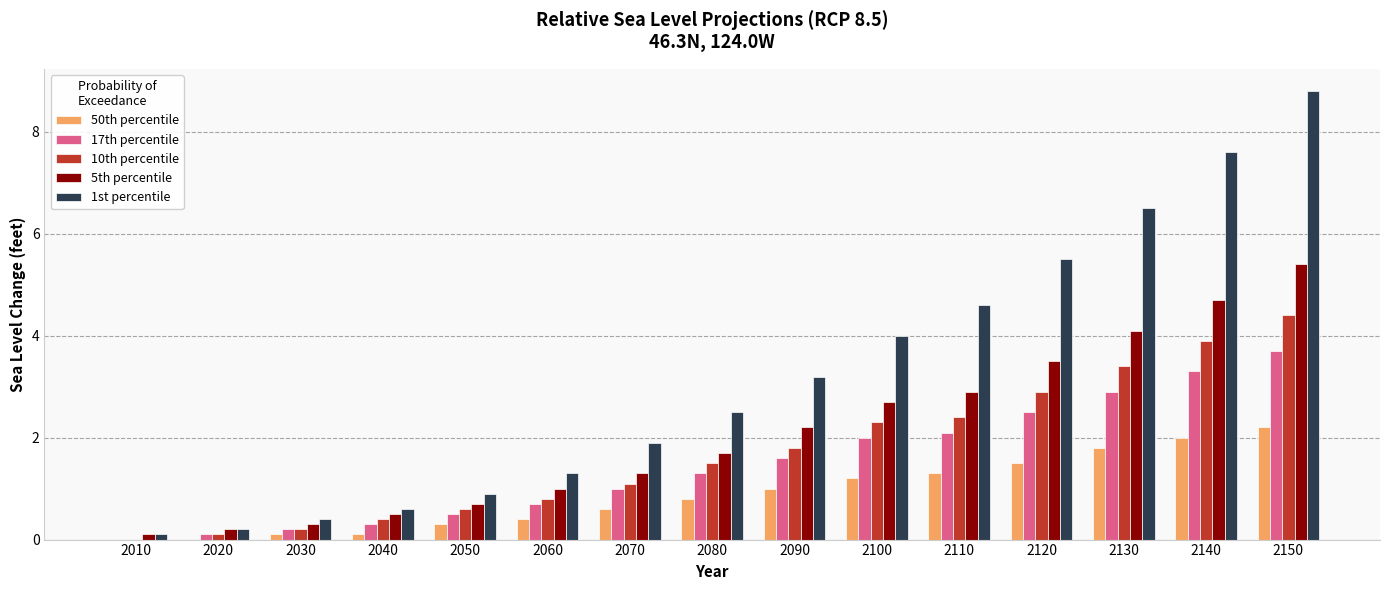

What is the sum of the 1st percentile values at 2090 and 2010?

3.3